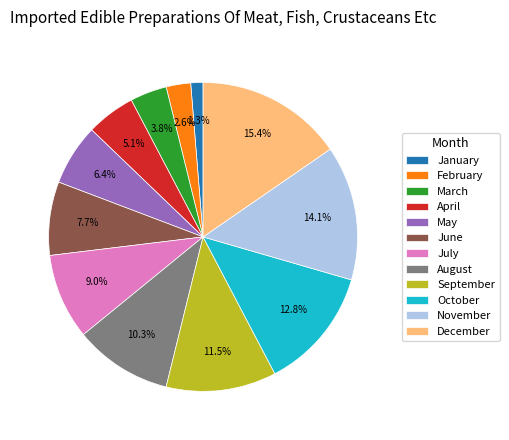

Which slice is the smallest?

January